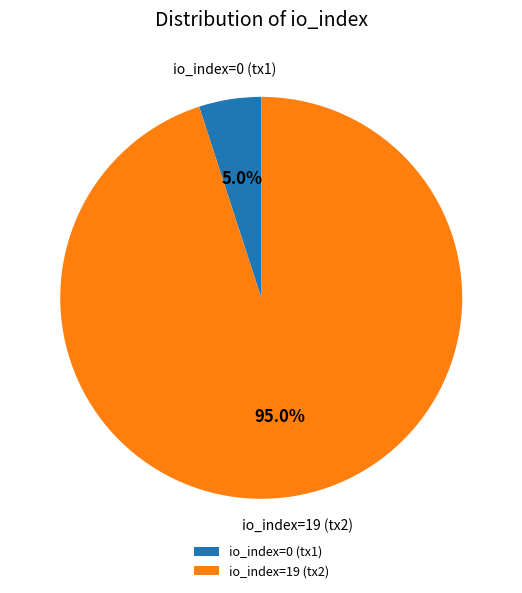

Between io_index=0 and io_index=19, which is larger?

io_index=19